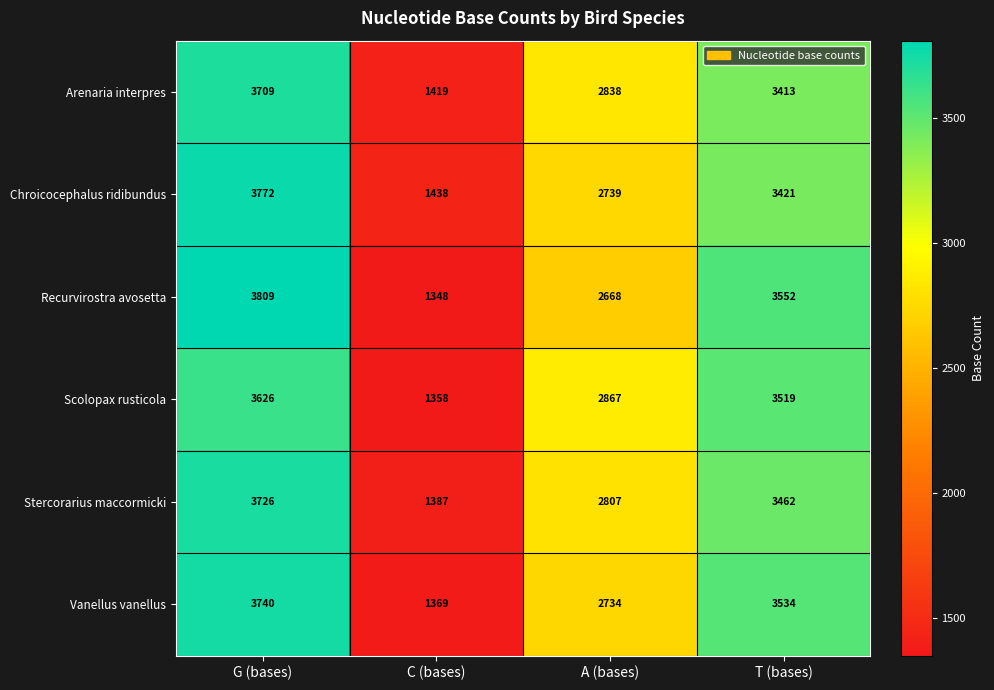

How many data points in Stercorarius maccormicki are less than 3462?

2